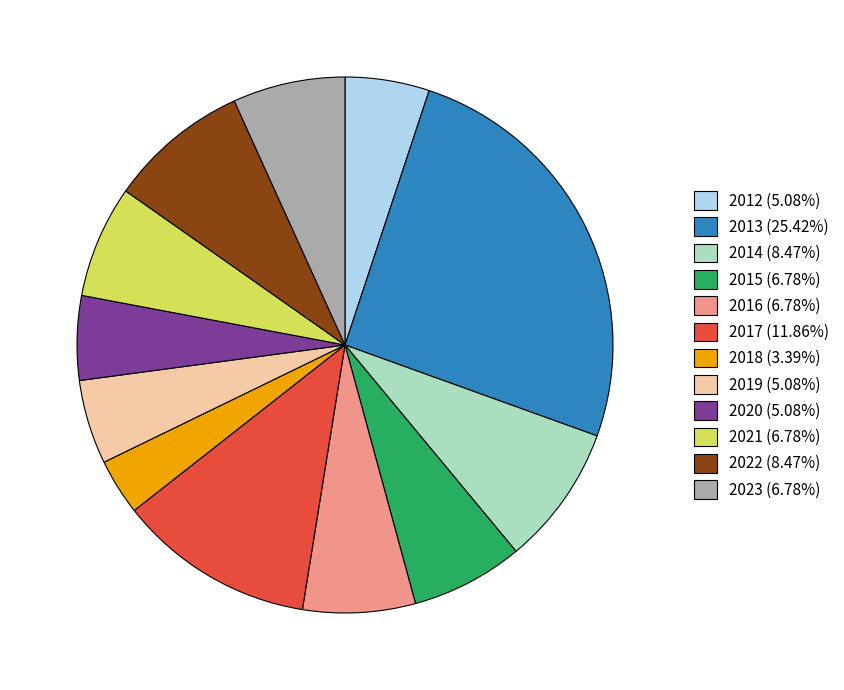

Do 2022 (8.47%) and 2019 (5.08%) together represent more than half of the pie?

No